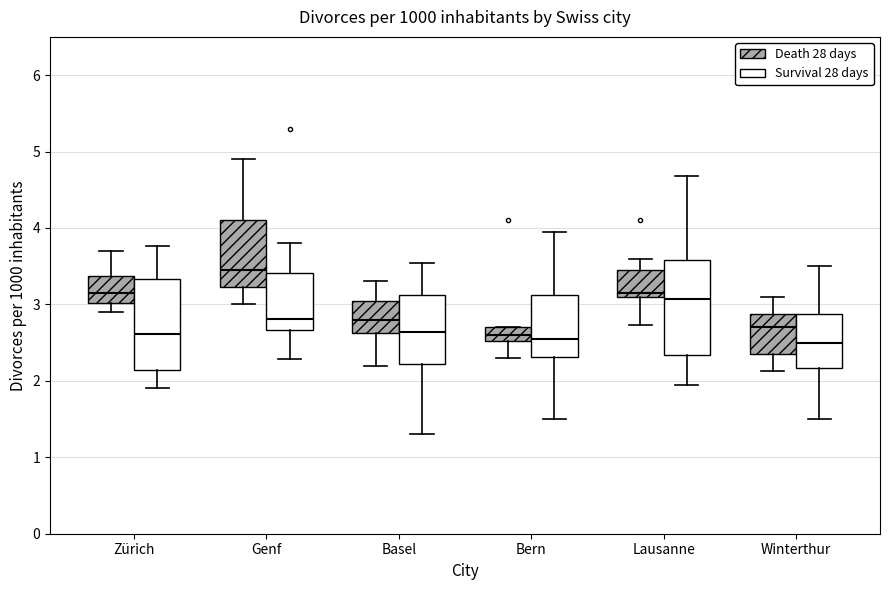

Where does the upper whisker of the box for Genf (Death 28 days) end on the y-axis? The values are not printed on the chart, so give them approximately, as read against the axis.

4.9